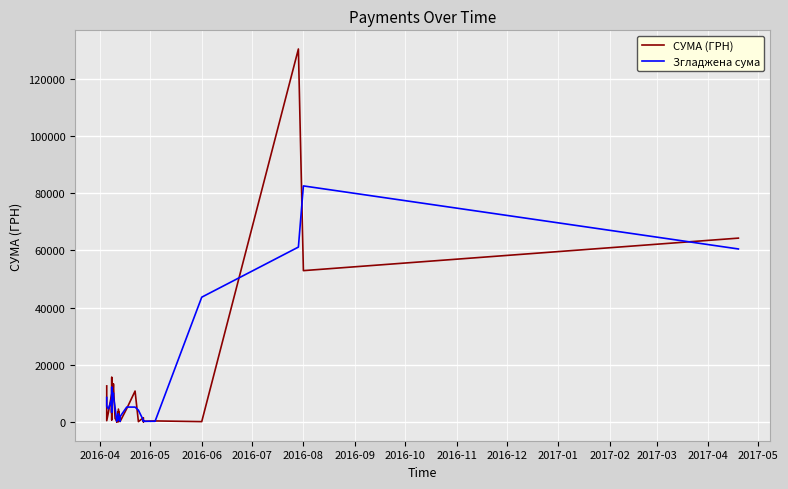

How many interior local peaks does the СУМА (ГРН) series have?

13